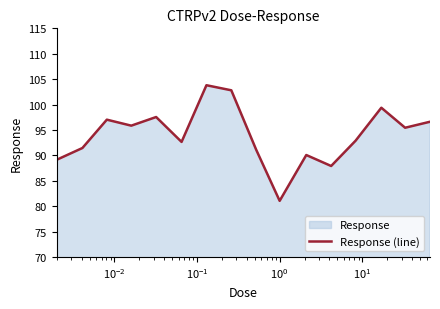

What is the greatest value displayed?

103.8